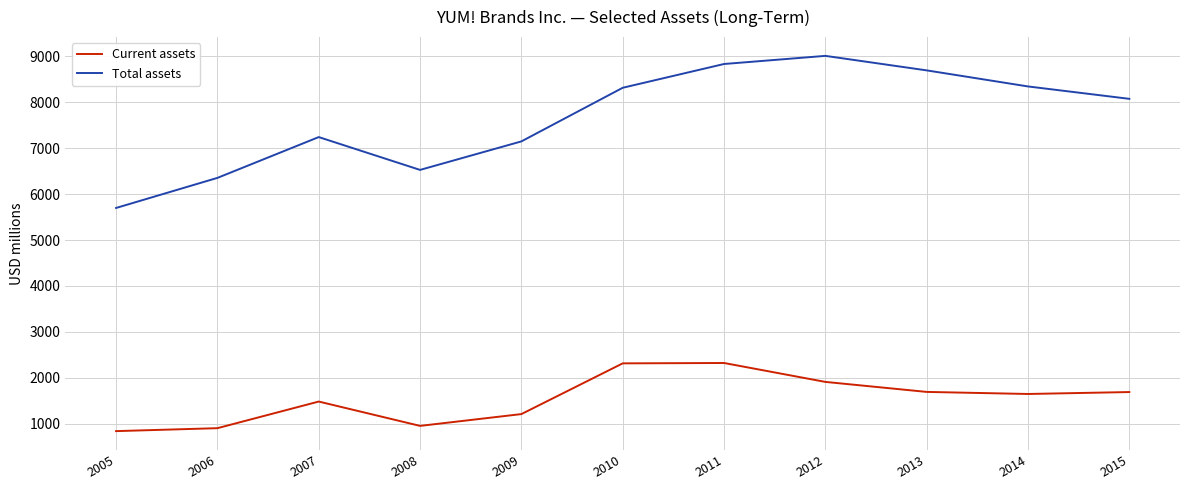

How many lines are shown in the chart?

2